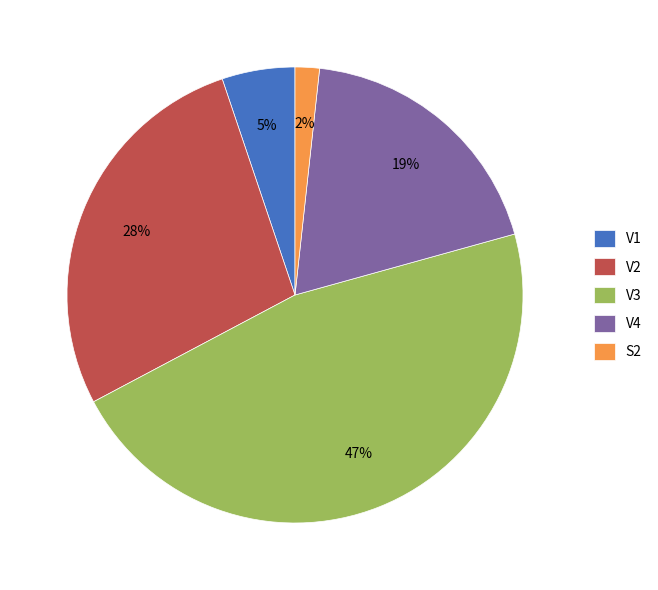

Is there a majority slice in this chart?

No